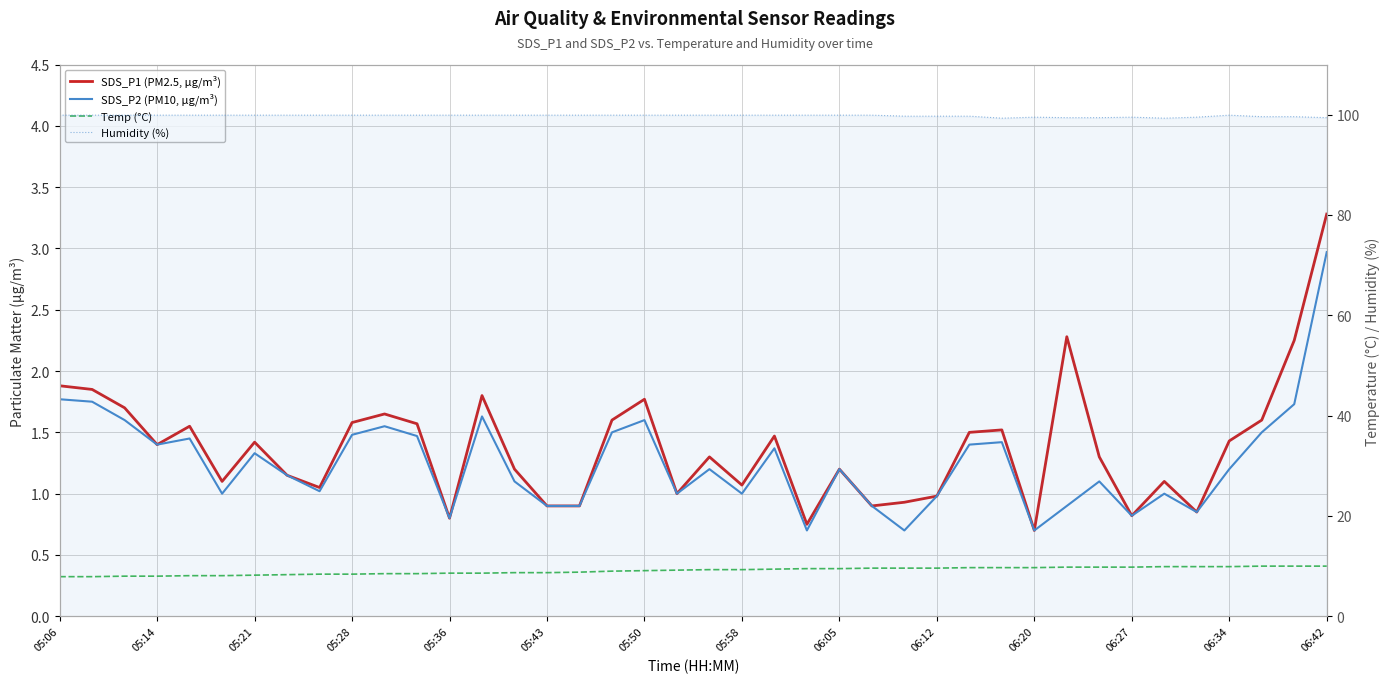

Between 19 and 25, which series saw the biggest shift?

Temp (°C)